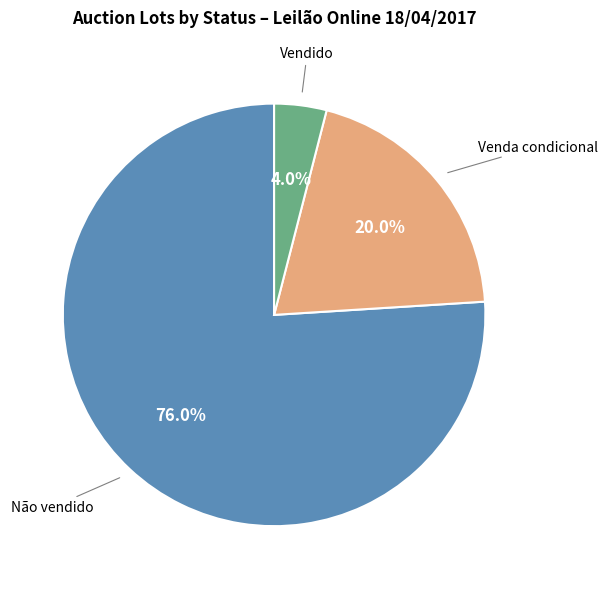

Which category has the smallest portion of the pie?

Vendido